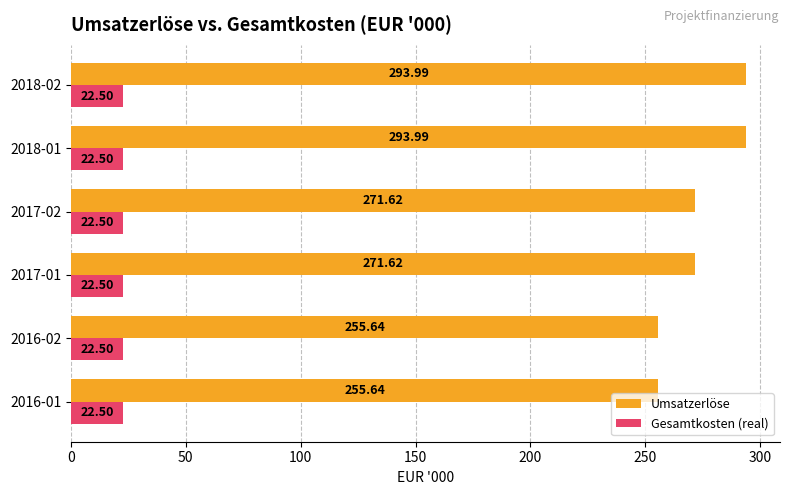

Is the value of Umsatzerlöse at 2016-02 greater than the value of Gesamtkosten (real) at 2018-02?

Yes